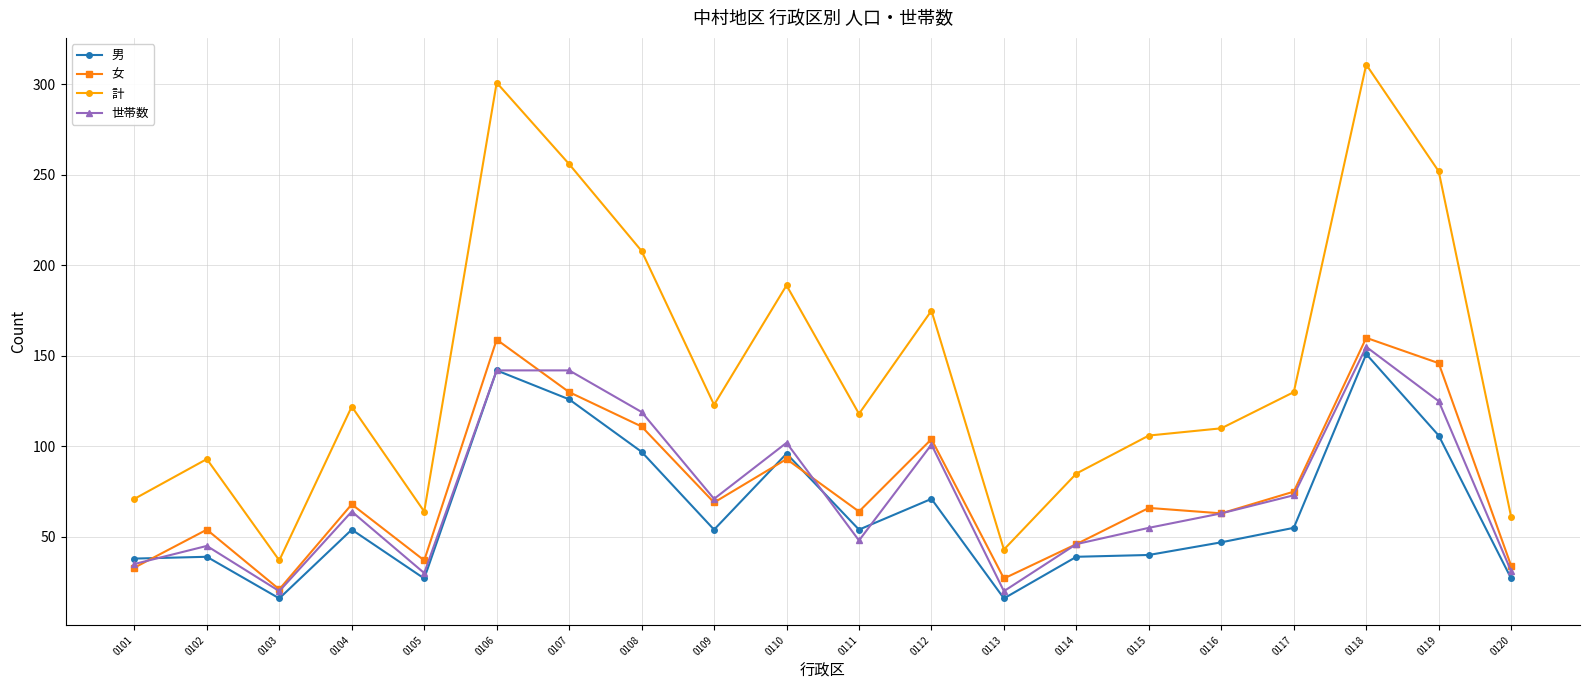

How many lines are shown in the chart?

4